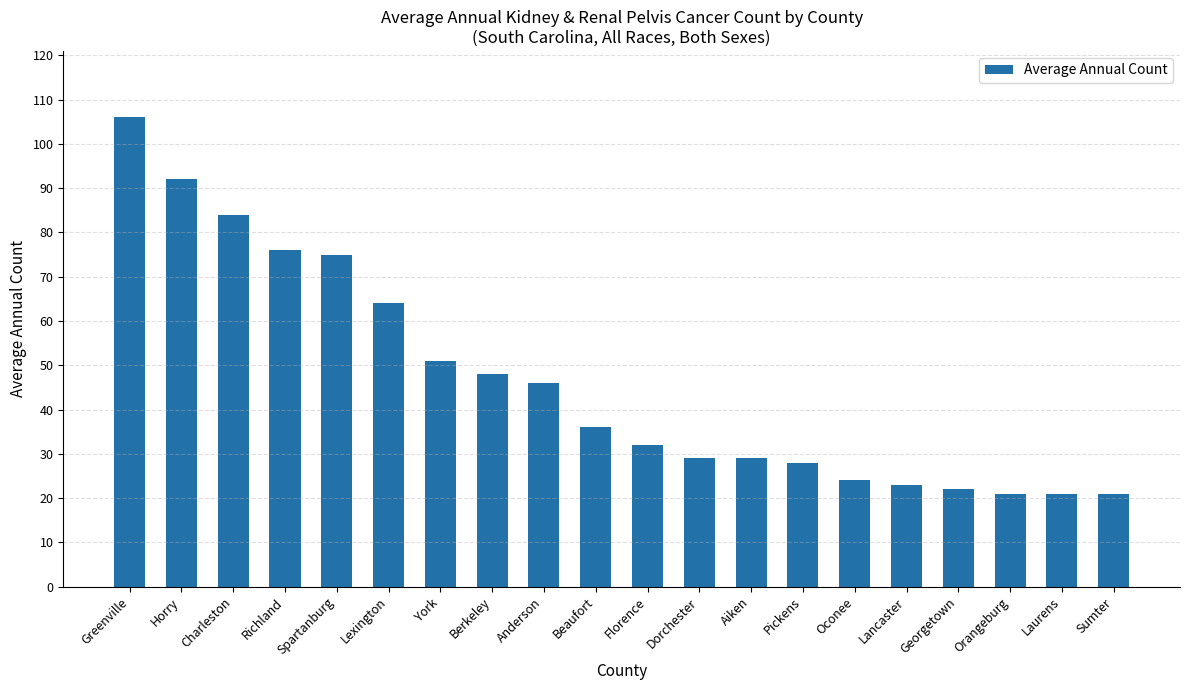

Which category has the highest value across all series?

Greenville